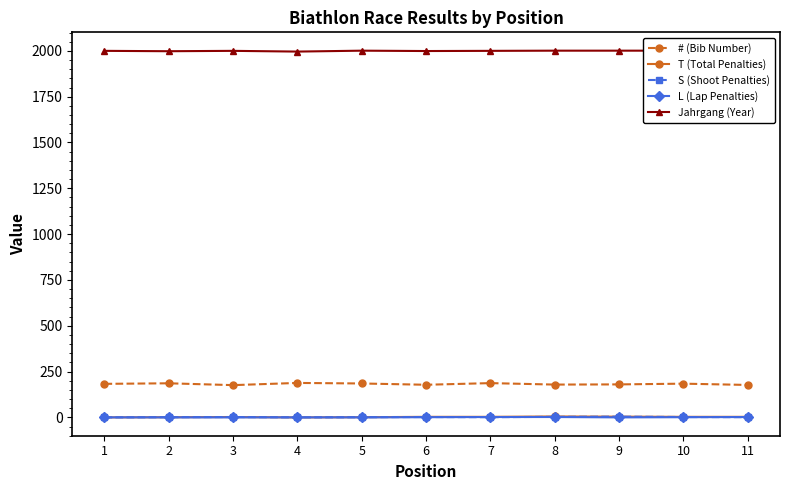

Reading left to right, what are all the values shown in this chart?

# (Bib Number): 1=183	2=186	3=176	4=188	5=185	6=178	7=187	8=179	9=180	10=184	11=177
T (Total Penalties): 1=0	2=1	3=2	4=0	5=1	6=3	7=3	8=5	9=4	10=3	11=3
S (Shoot Penalties): 1=0	2=1	3=2	4=0	5=1	6=2	7=1	8=3	9=4	10=2	11=1
L (Lap Penalties): 1=0	2=0	3=0	4=0	5=0	6=1	7=2	8=2	9=0	10=1	11=2
Jahrgang (Year): 1=2000	2=1998	3=2000	4=1996	5=2001	6=1999	7=2000	8=2001	9=2001	10=2001	11=2001